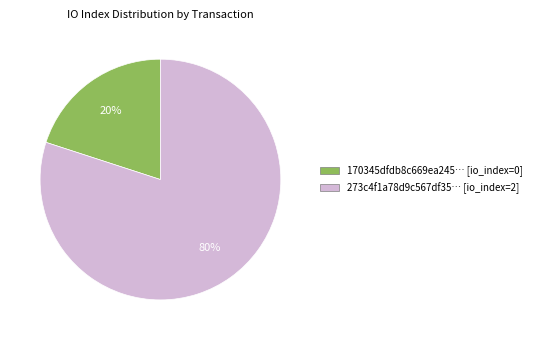

To the nearest percent, what is the average slice percentage?

50%